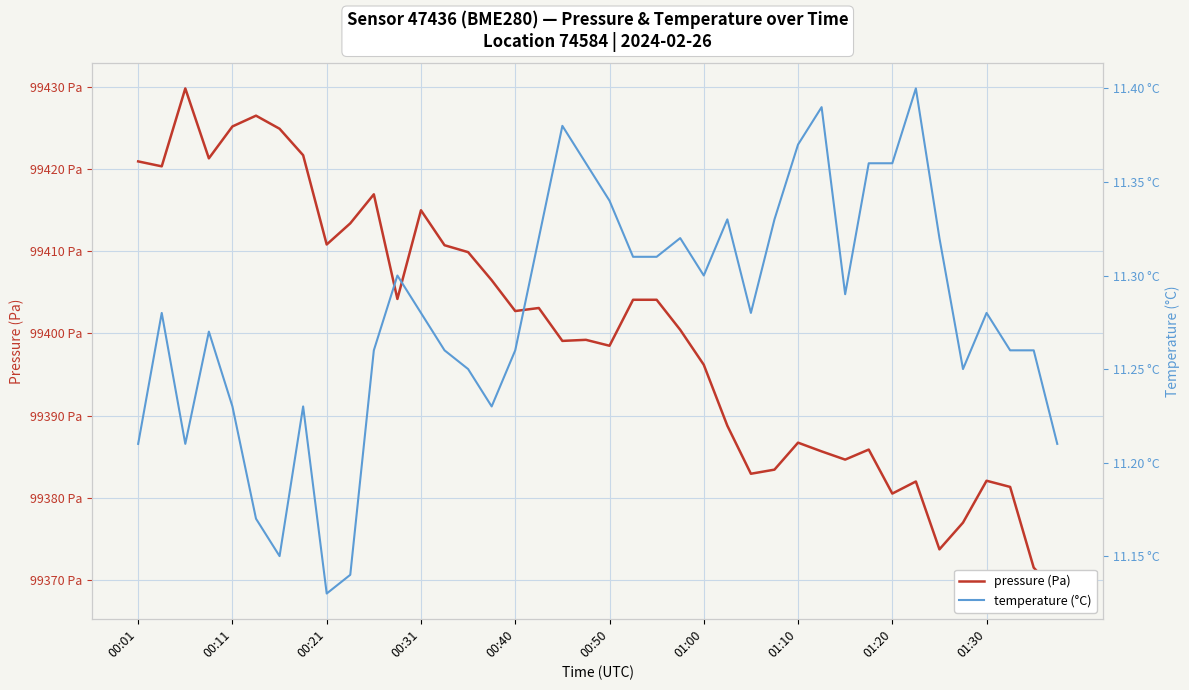

Which series has the widest spread of values?

pressure